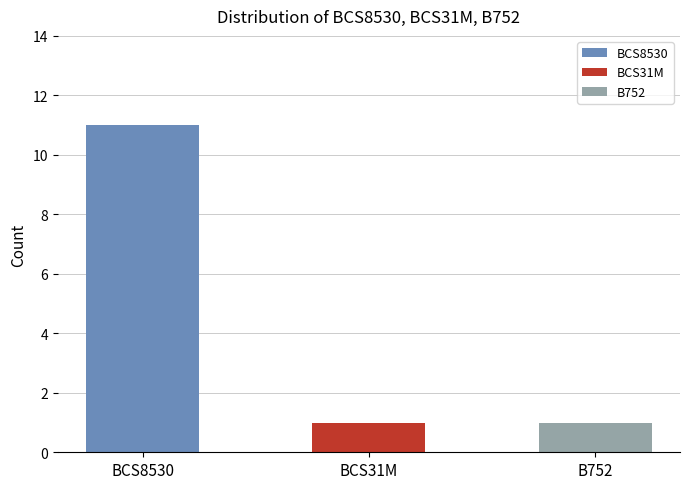

What is the difference between the maximum and second lowest values?

10